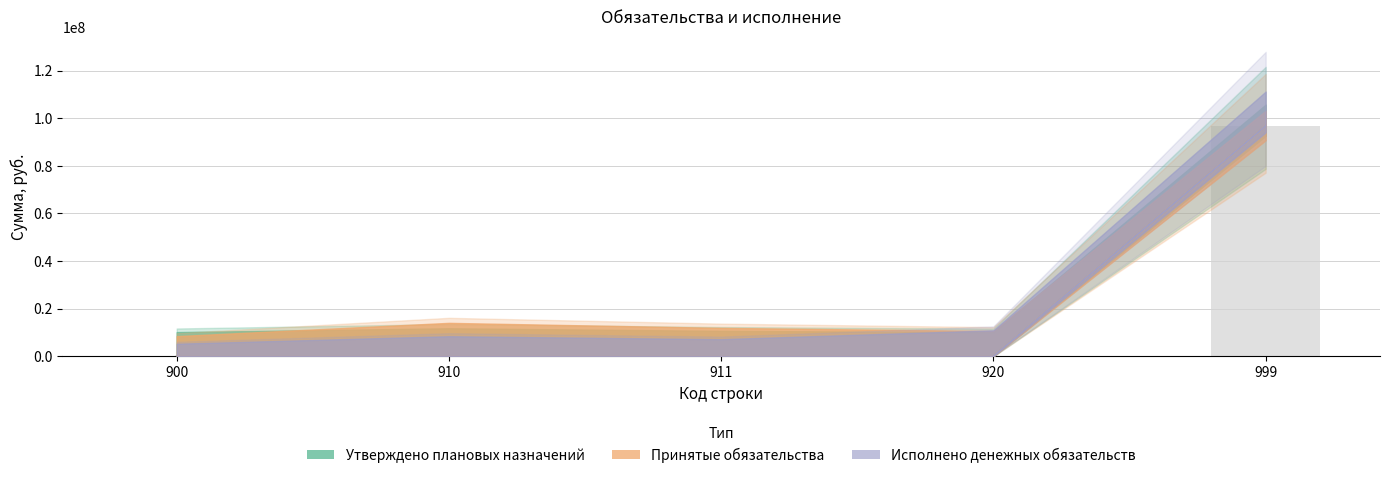

True or false: Принятые обязательства has a value of 150442109 at 999.

False